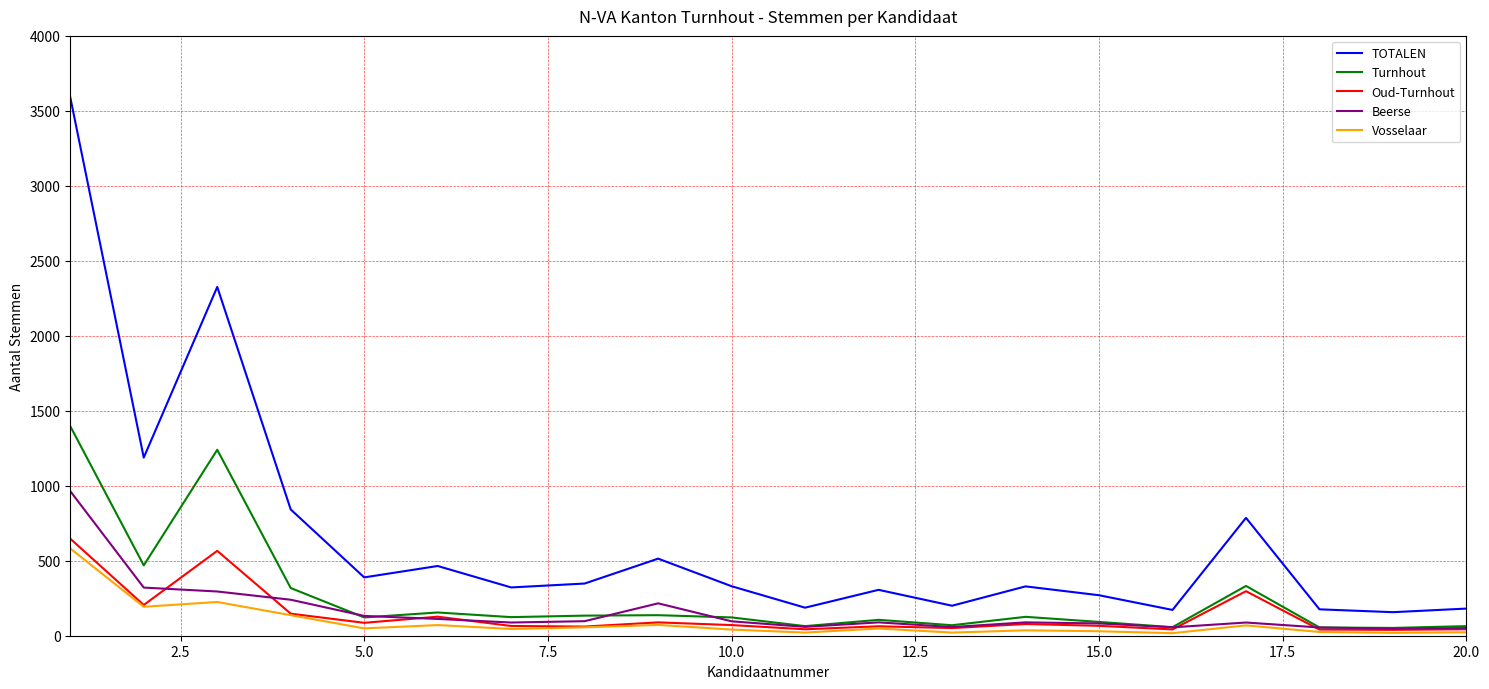

List the series in order of their peak value, lowest first.

Vosselaar, Oud-Turnhout, Beerse, Turnhout, TOTALEN